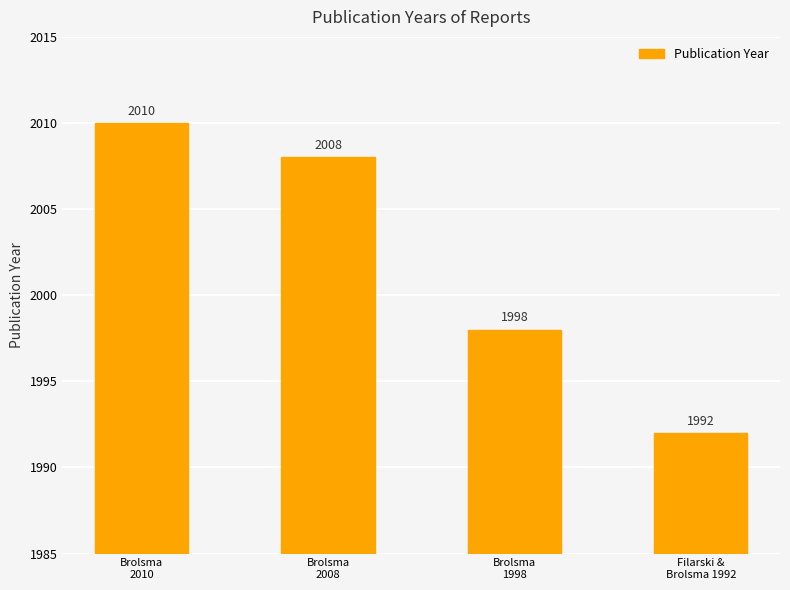

Count the number of categories in the chart.

4